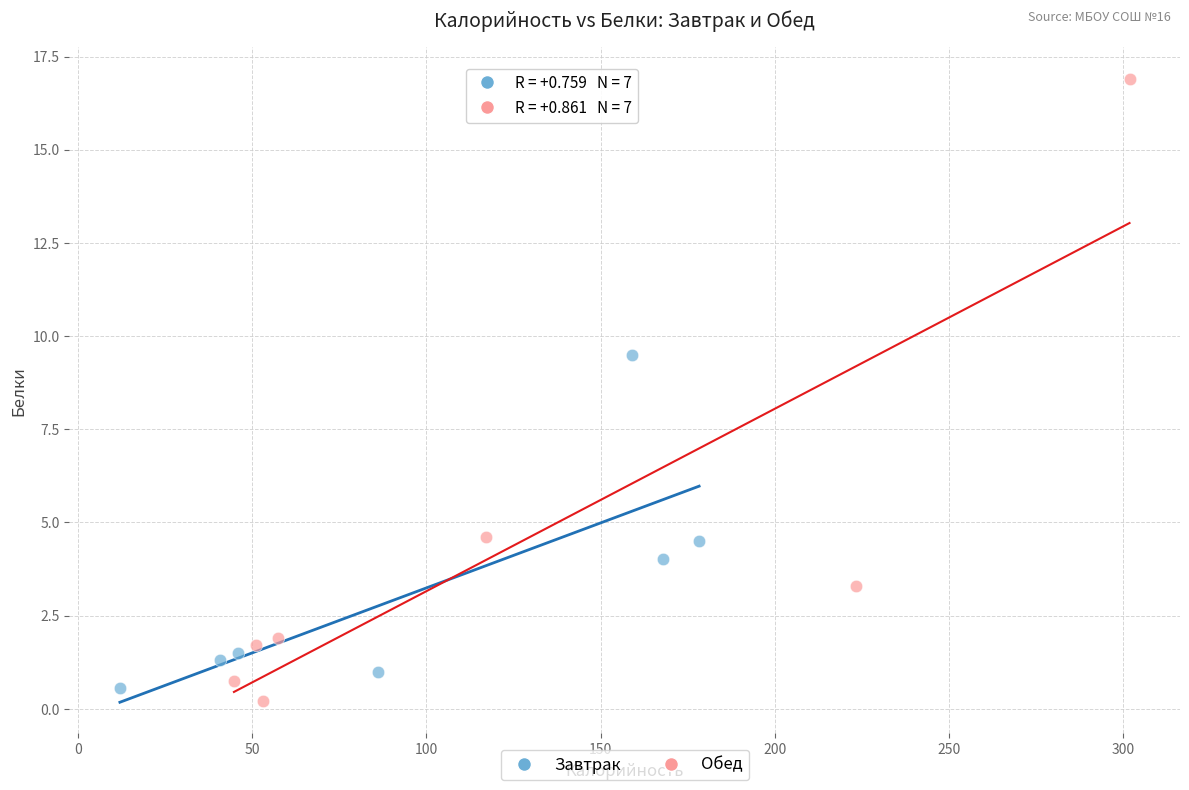

Which series contains the highest Y value?

Обед